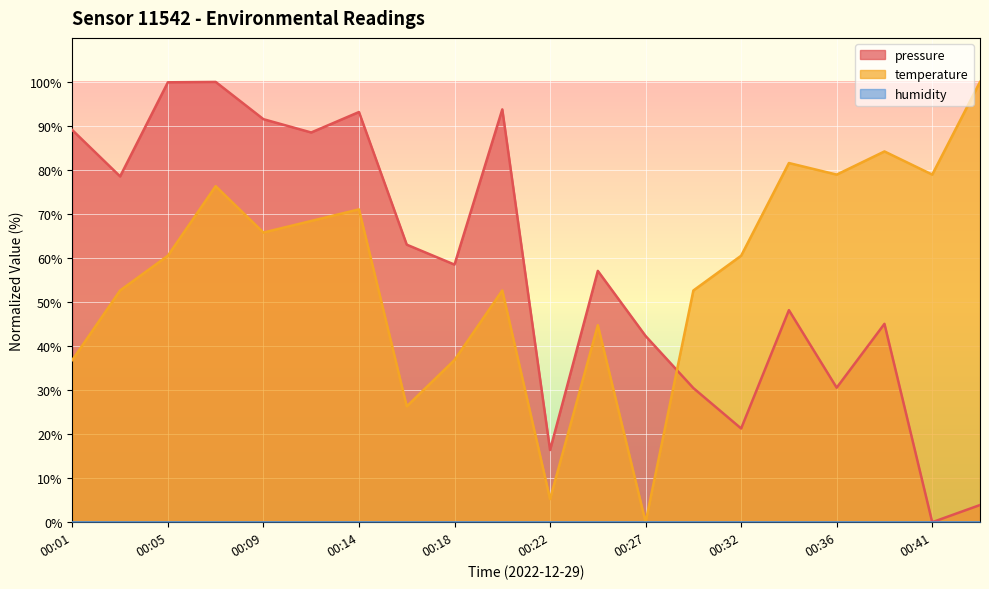

Does the chart display data point markers on the line(s)?

No